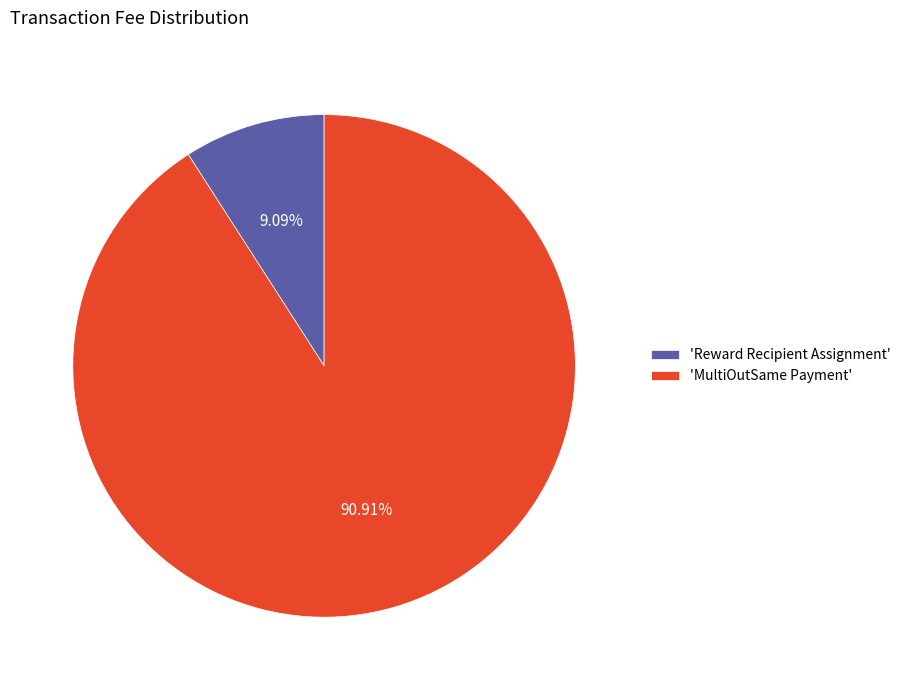

Which has a higher value, 'Reward Recipient Assignment' or 'MultiOutSame Payment'?

'MultiOutSame Payment'